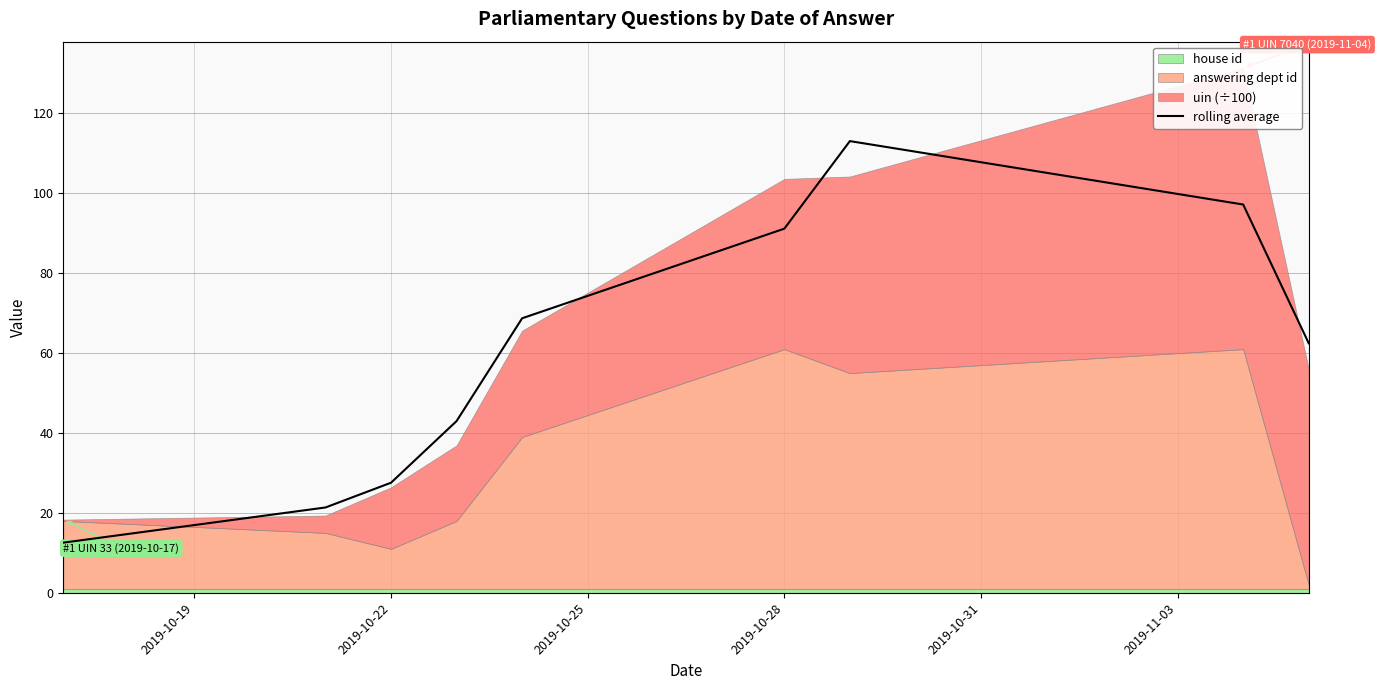

Is it true that rolling average equals 142.9 at 2019-10-28?

False